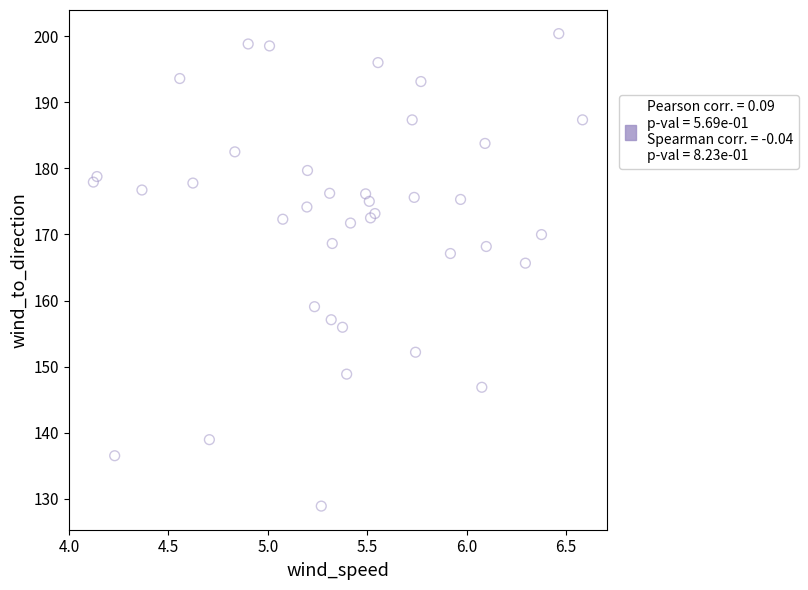

What Y value in the scatter plot is closest to 164?

165.7